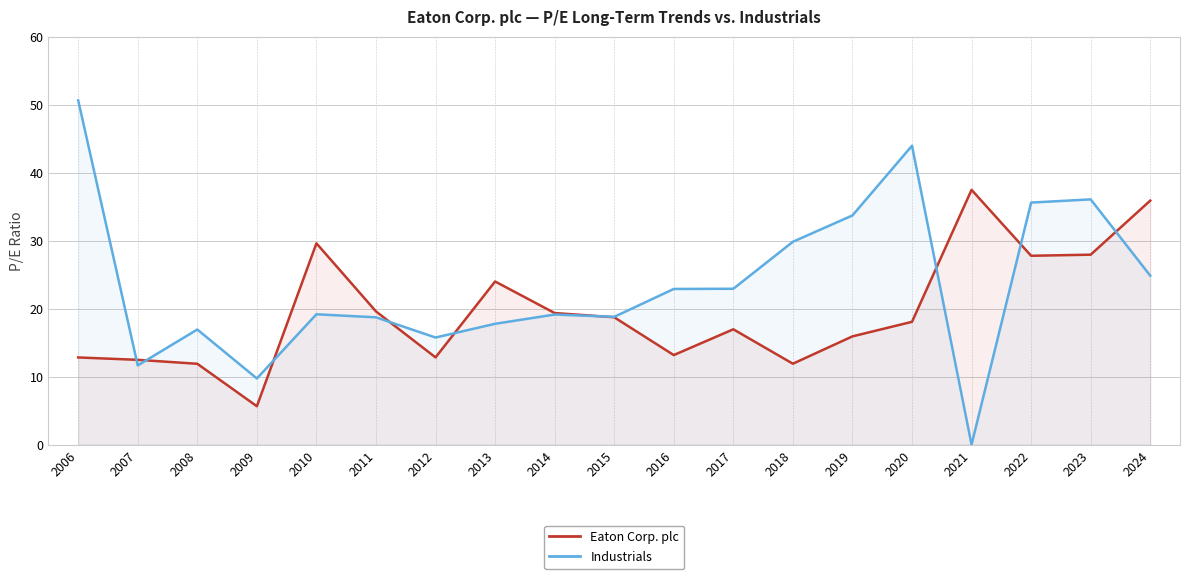

What is the average value of the Eaton Corp. plc series?

19.6